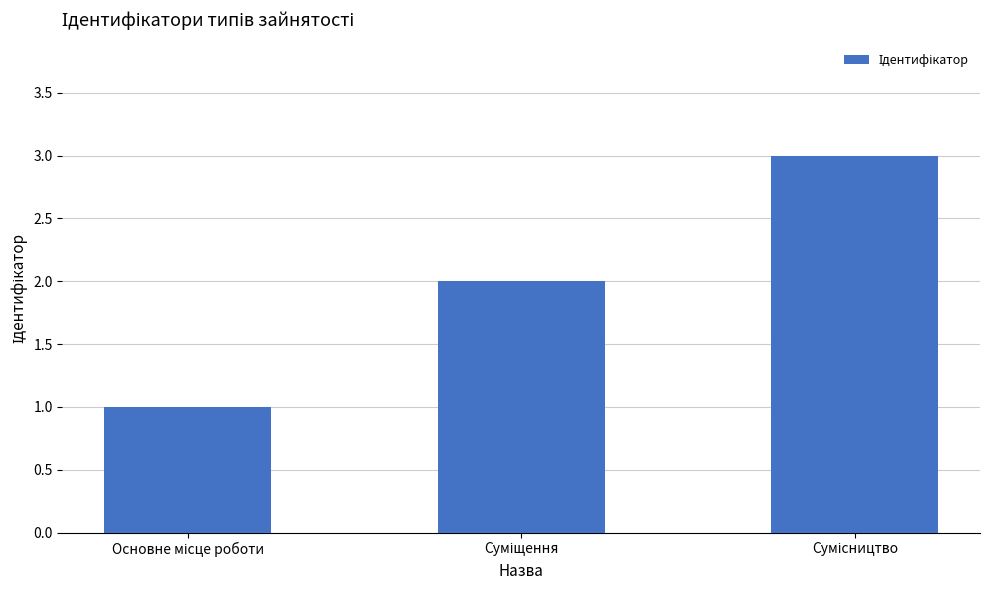

What is the maximum value shown in the chart?

3